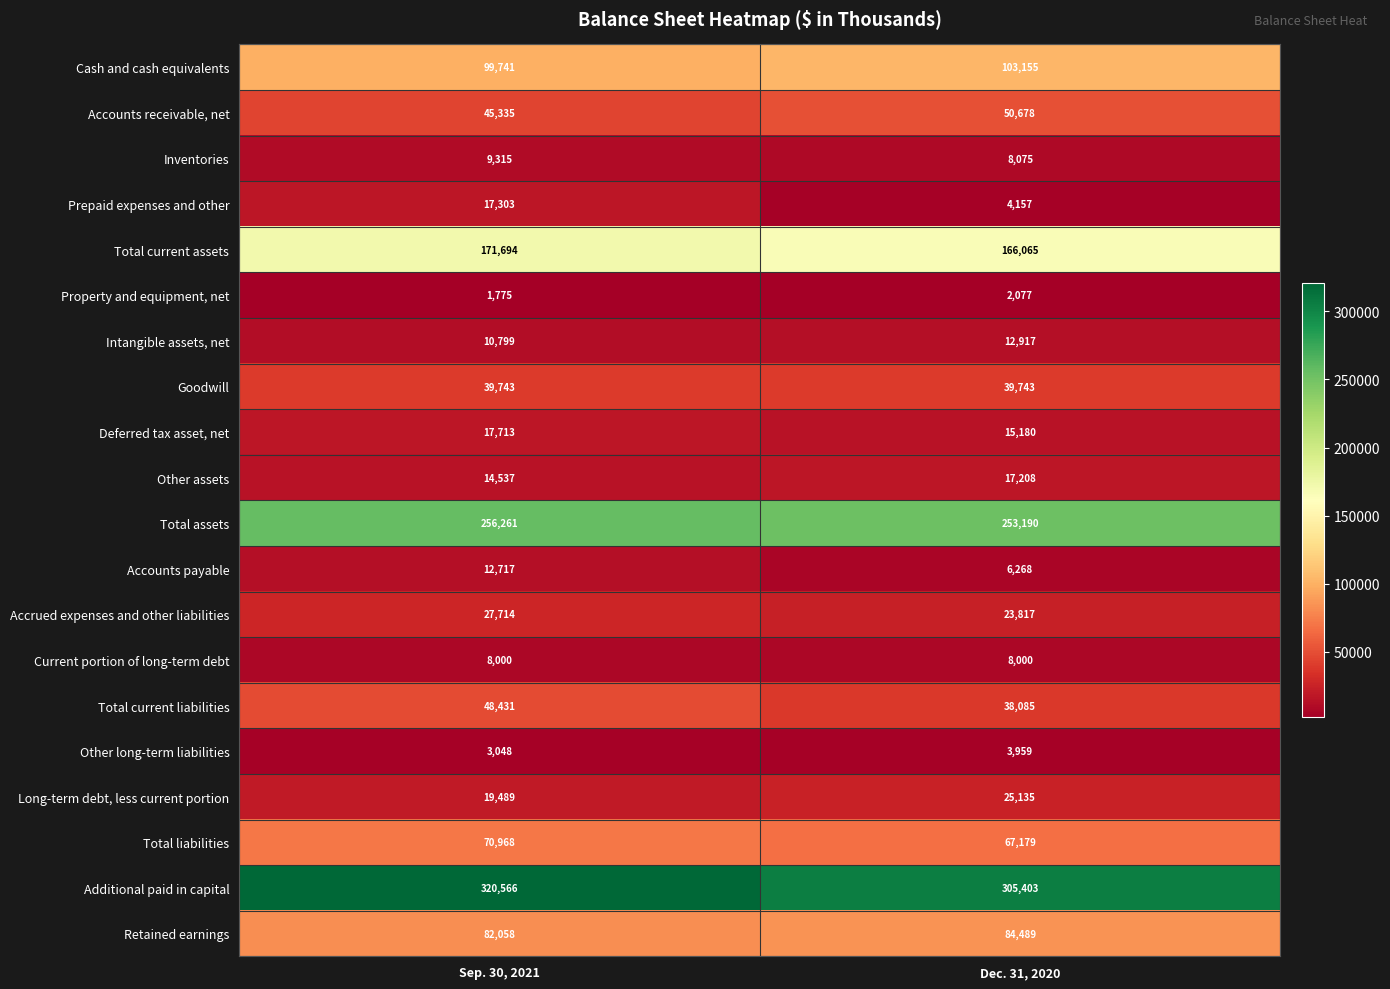

What is the difference between the Deferred tax asset, net values at Dec. 31, 2020 and Sep. 30, 2021?

2533